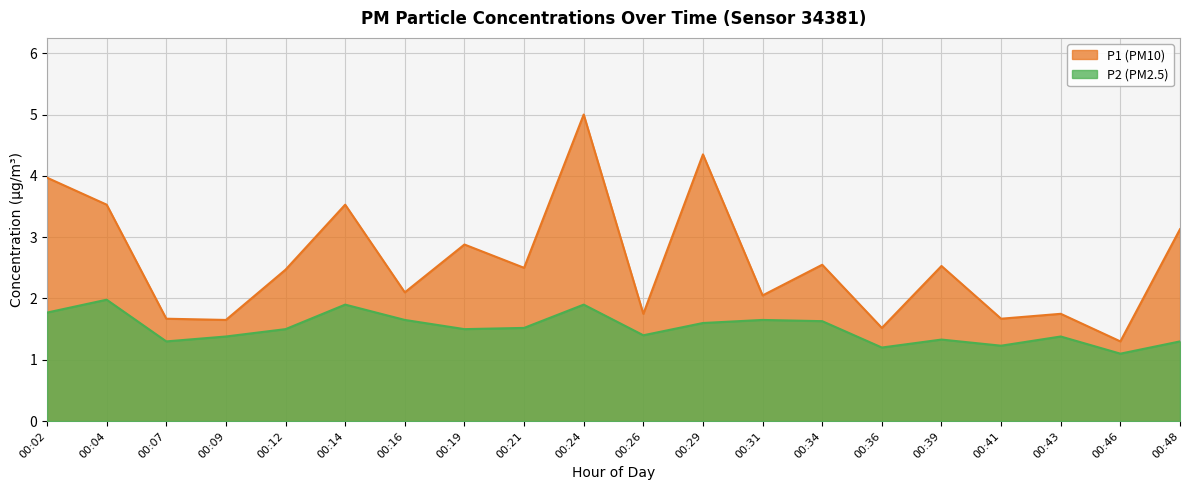

What is the average value of the P2 series?

1.5